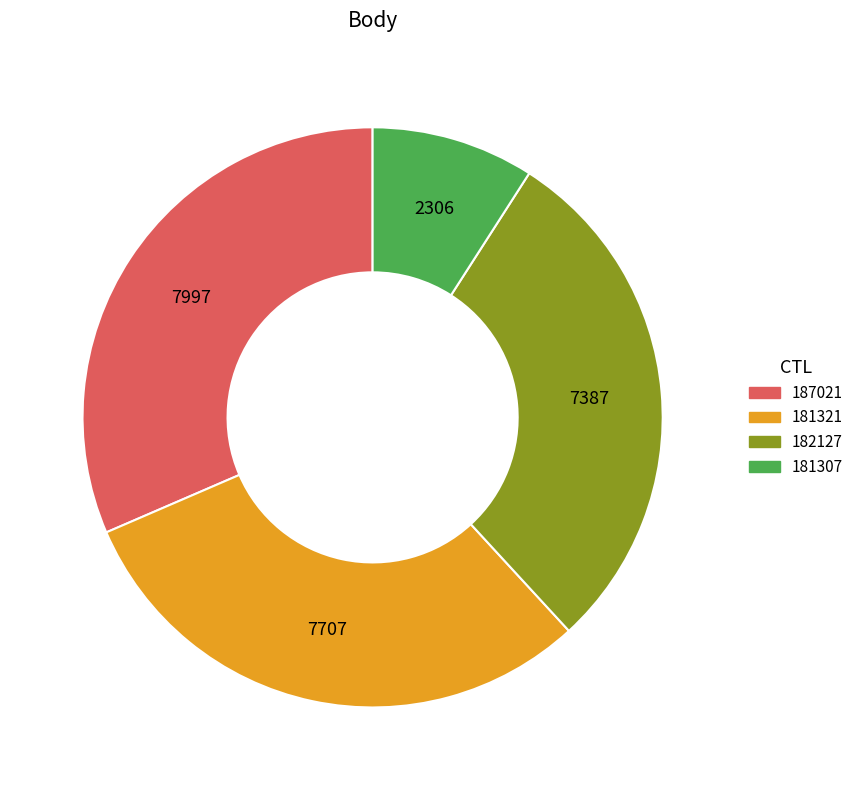

Is there any slice that represents more than half of the pie?

No